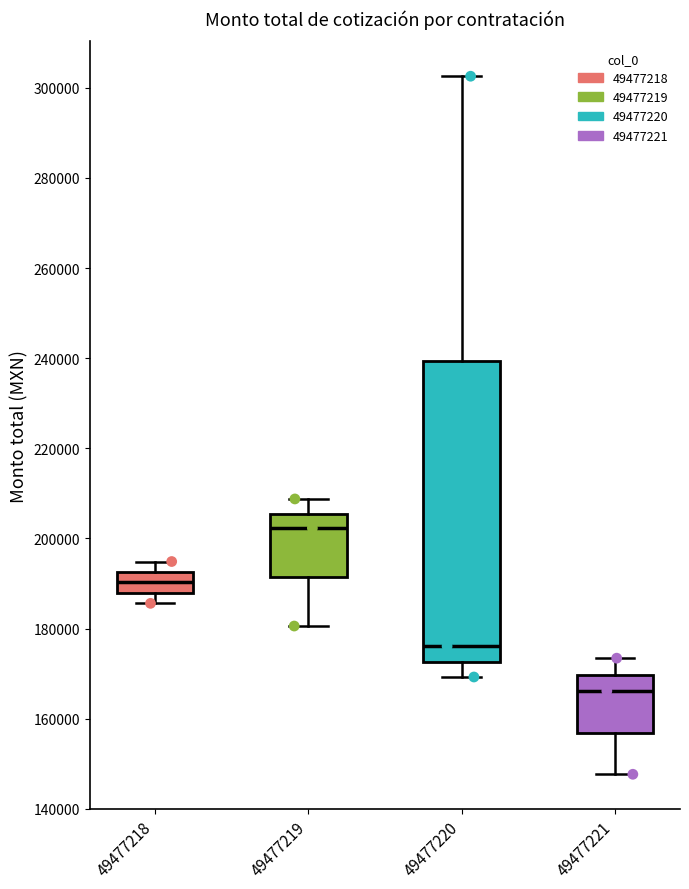

Which box has the highest median line?

49477219